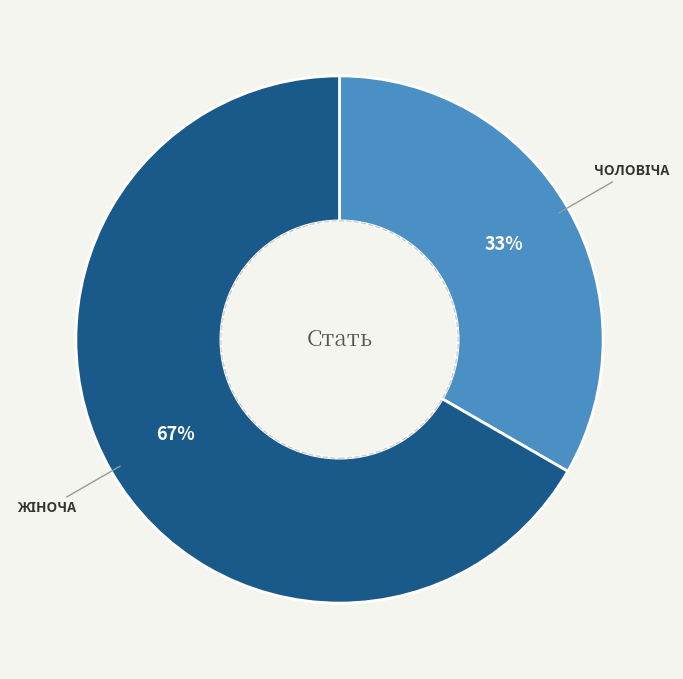

Does any single category account for the majority?

Yes